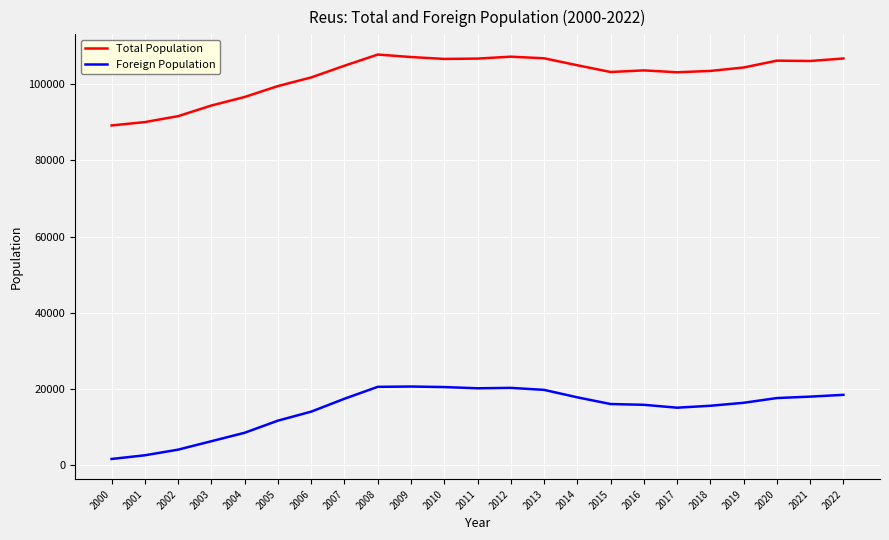

What is the highest value of the Foreign Population series?

20707